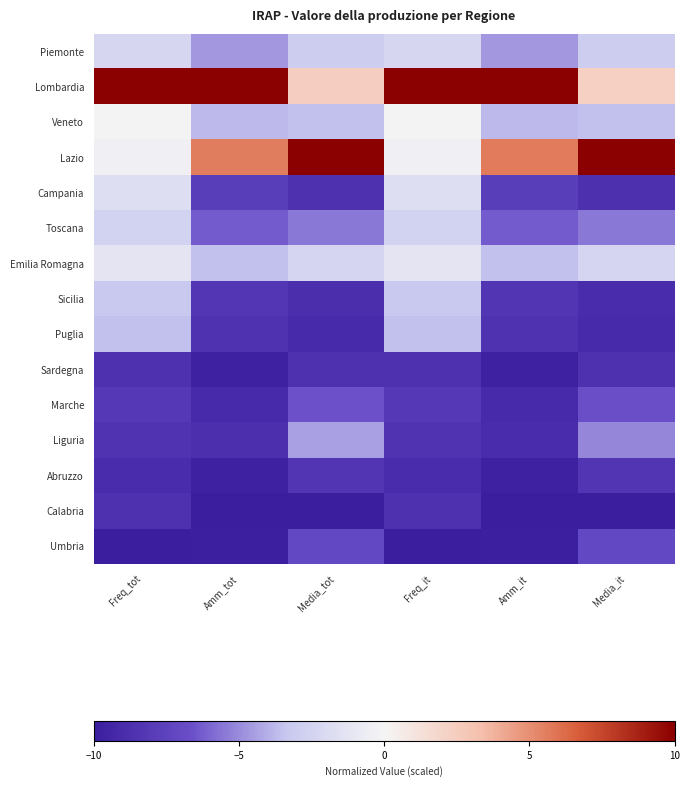

At Media_it, list the series in order from smallest to largest.

Calabria, Puglia, Sicilia, Campania, Sardegna, Abruzzo, Umbria, Marche, Toscana, Liguria, Veneto, Piemonte, Emilia Romagna, Lombardia, Lazio